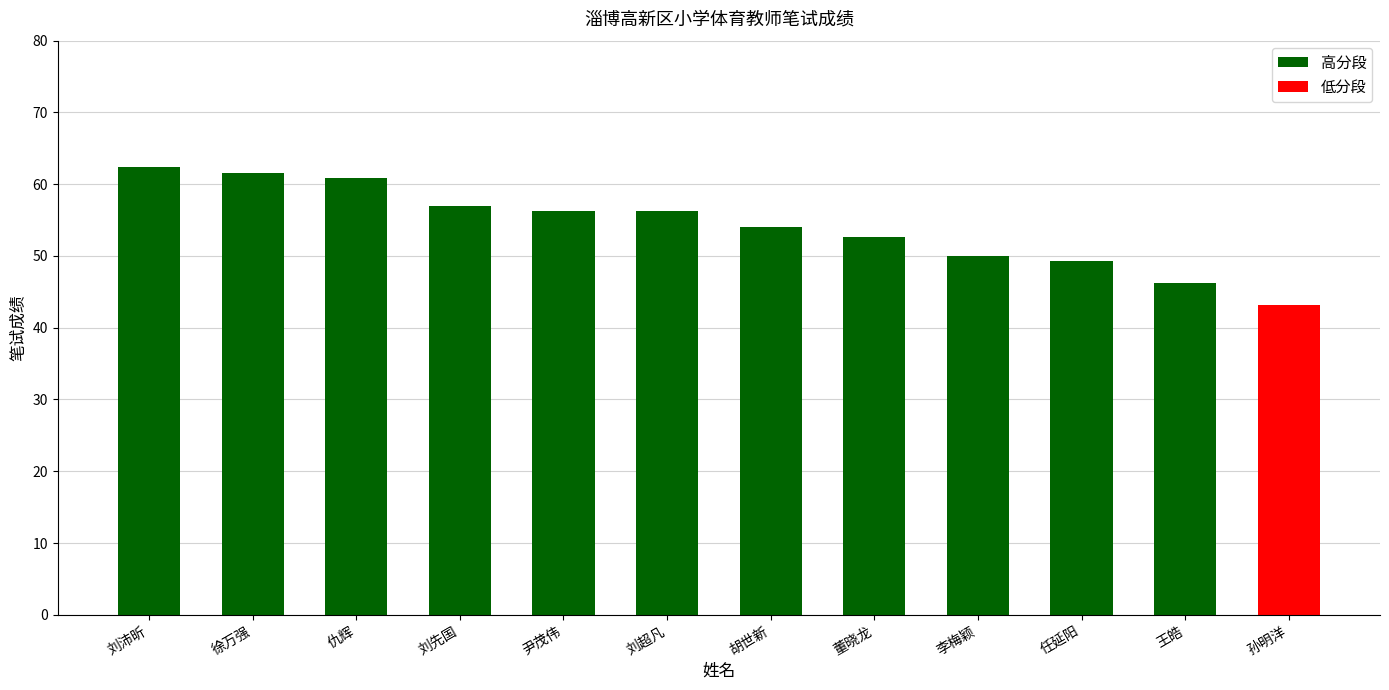

What is the difference between the maximum and minimum values?

19.3